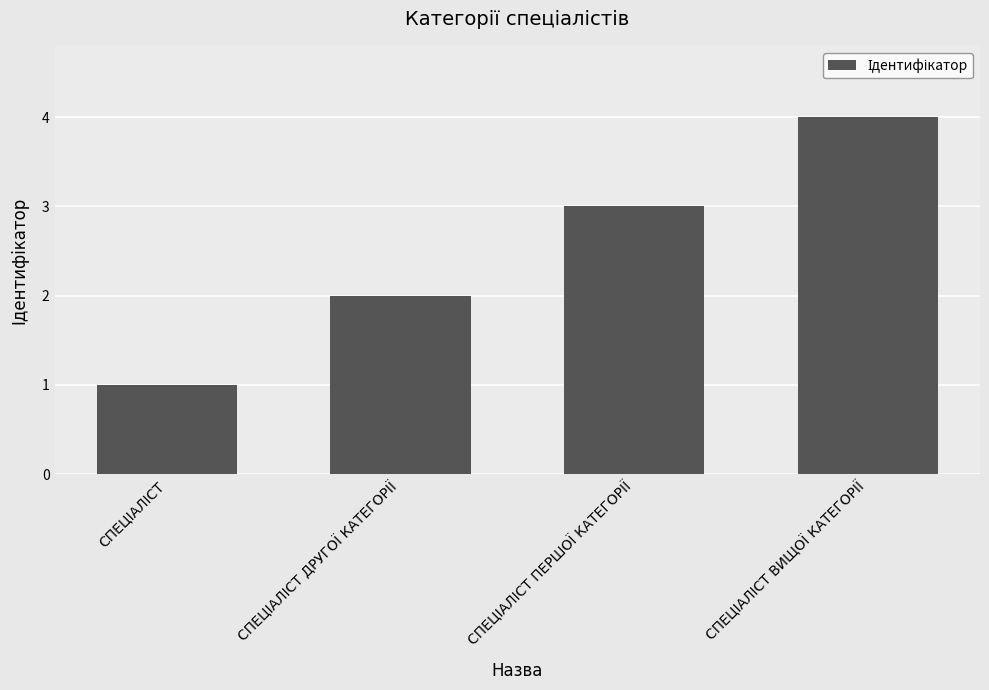

What is the maximum value shown in the chart?

4